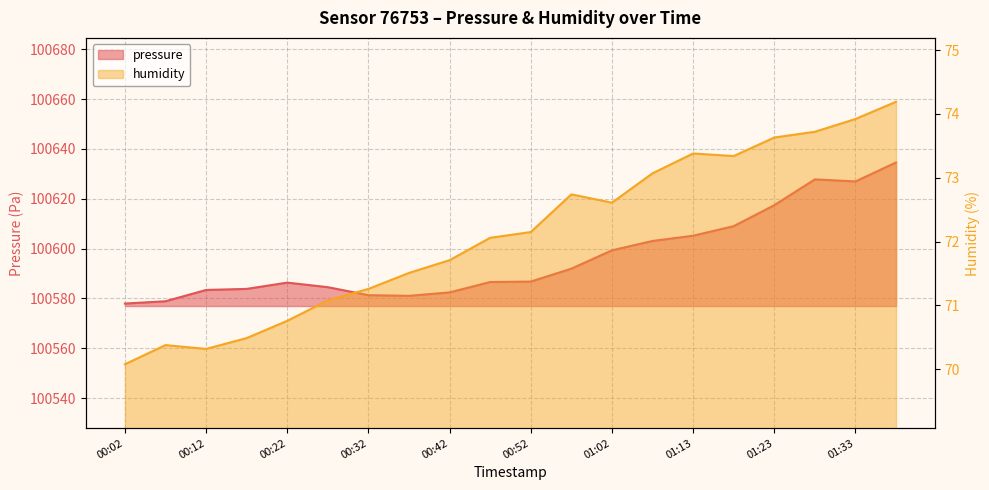

List the series in order of their peak value, highest first.

pressure, humidity